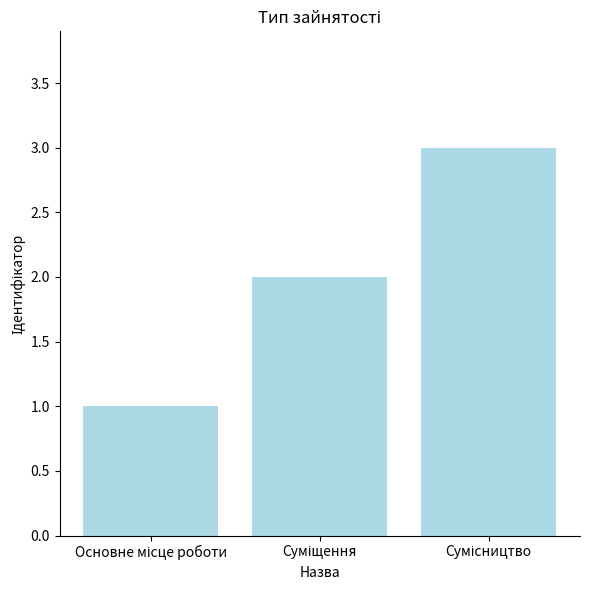

What is the sum of all values?

6